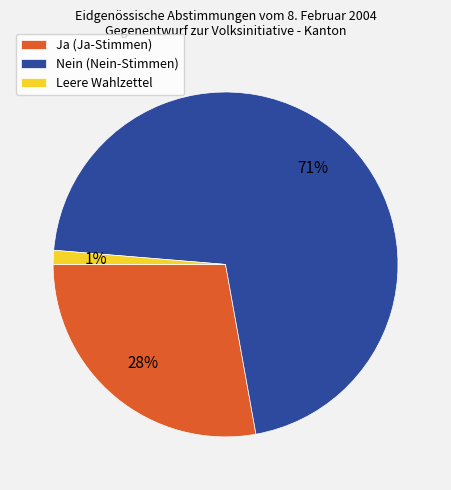

Does any single category account for the majority?

Yes